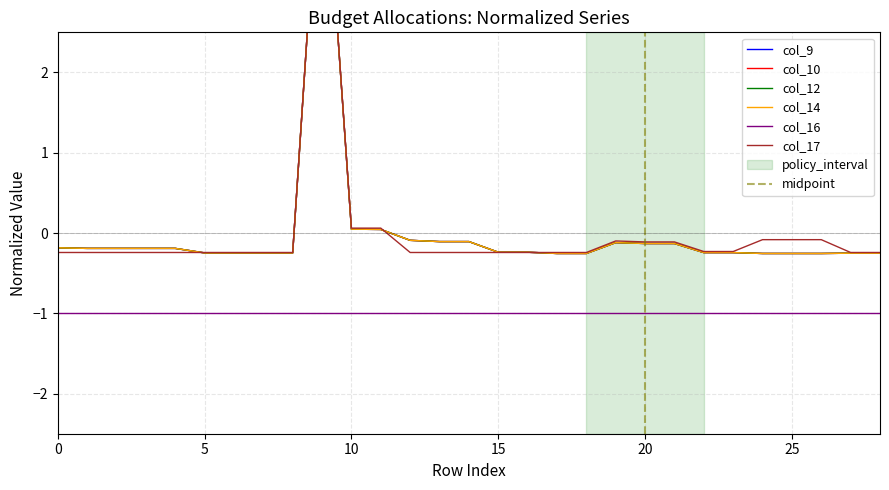

True or false: col_12 has a value of -0.3 at 18.

True